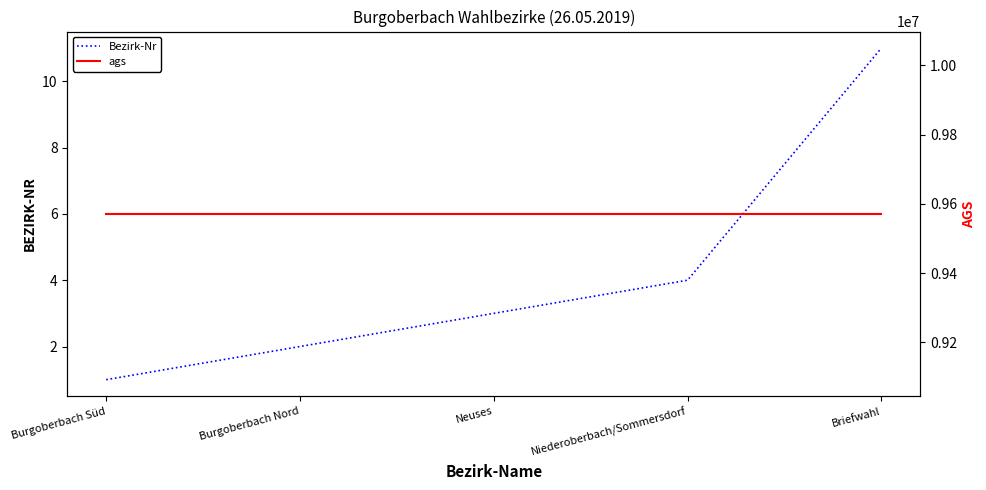

Reading right to left, transcribe all the data shown in this chart.

Bezirk-Nr: 11	4	3	2	1
ags: 9571127	9571127	9571127	9571127	9571127